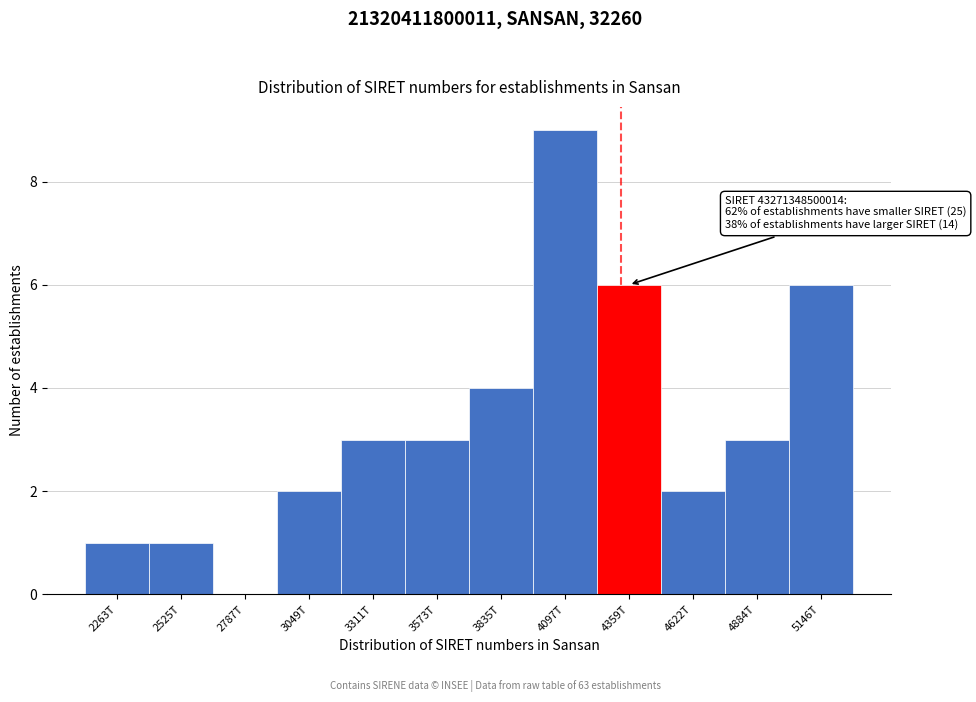

Reading left to right, list all the values displayed in this chart.

2263T=1	2525T=1	2787T=0	3049T=2	3311T=3	3573T=3	3835T=4	4097T=9	4359T=6	4622T=2	4884T=3	5146T=6